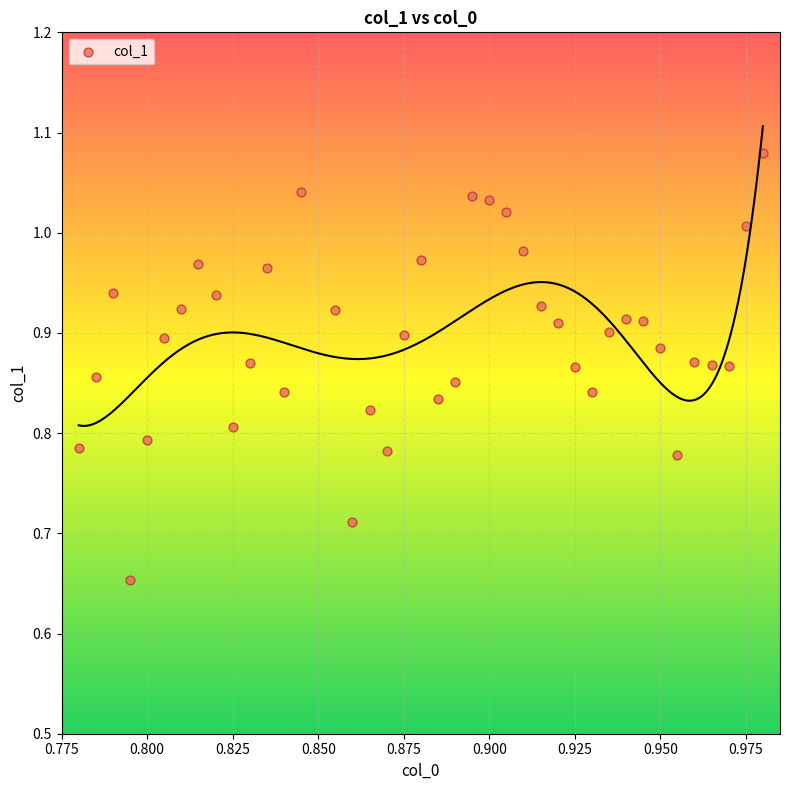

What is the range of Y values (max minus min)?

0.4